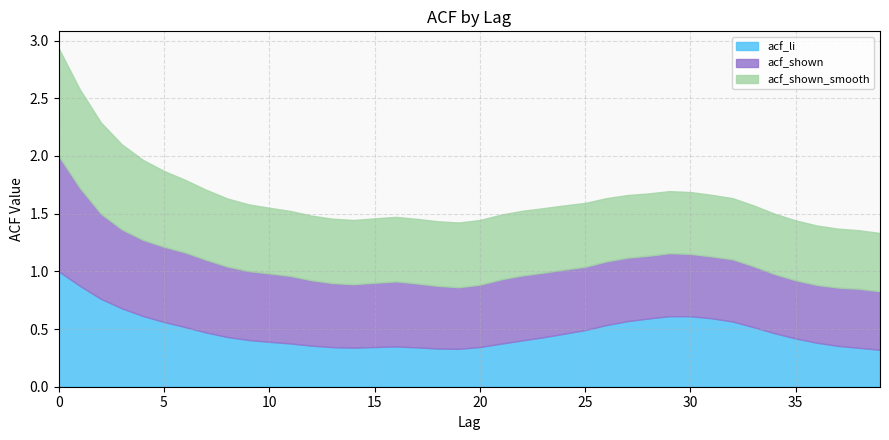

At which label does acf_li reach its minimum?

39